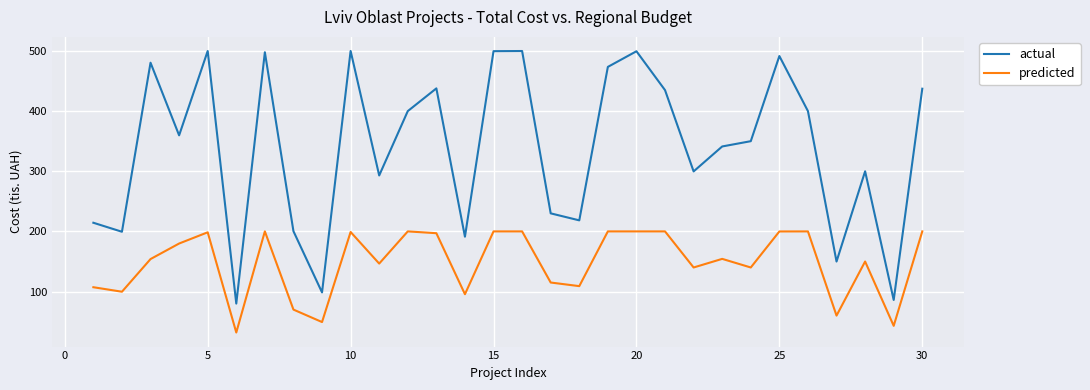

What is the difference between the maximum and minimum values in the actual series?

420.0